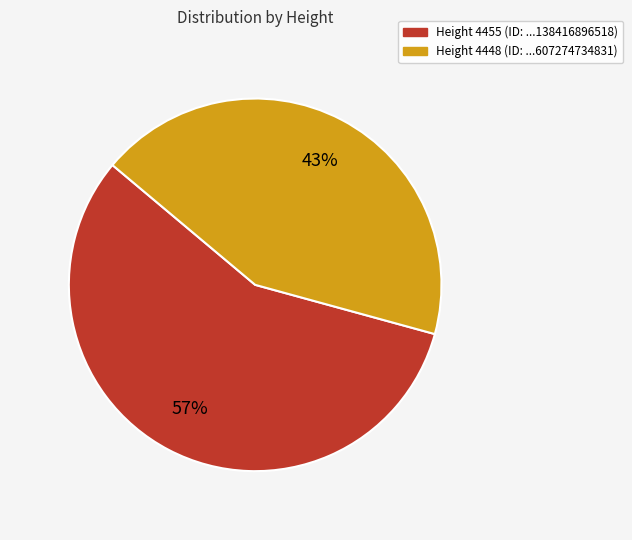

Is there a majority slice in this chart?

Yes